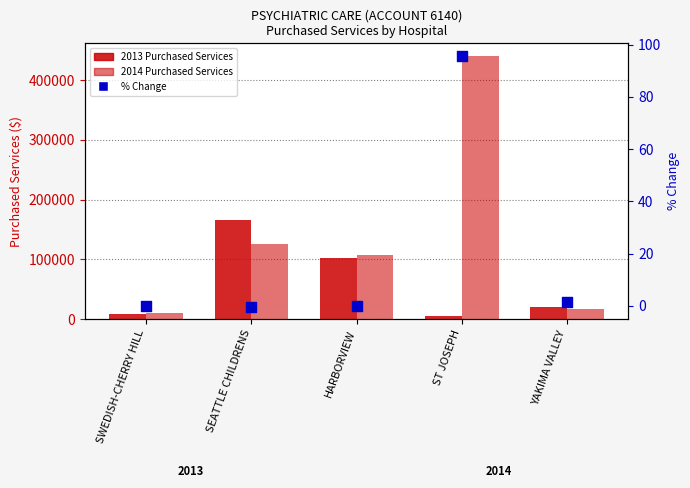

What is the total value across all series at SWEDISH-CHERRY HILL?

18445.1